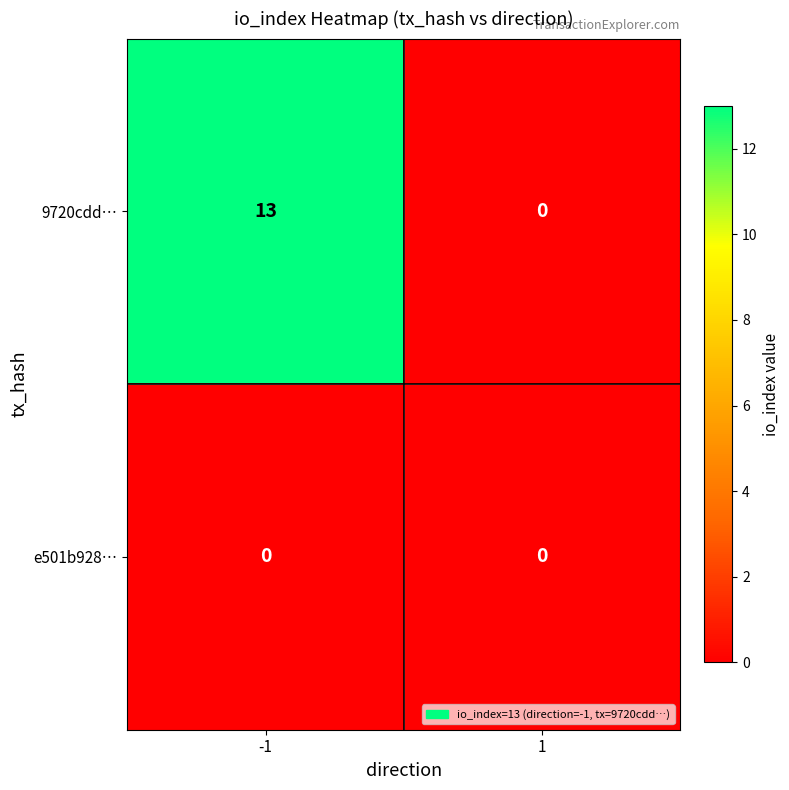

Read the 9720cdd… value at -1.

13